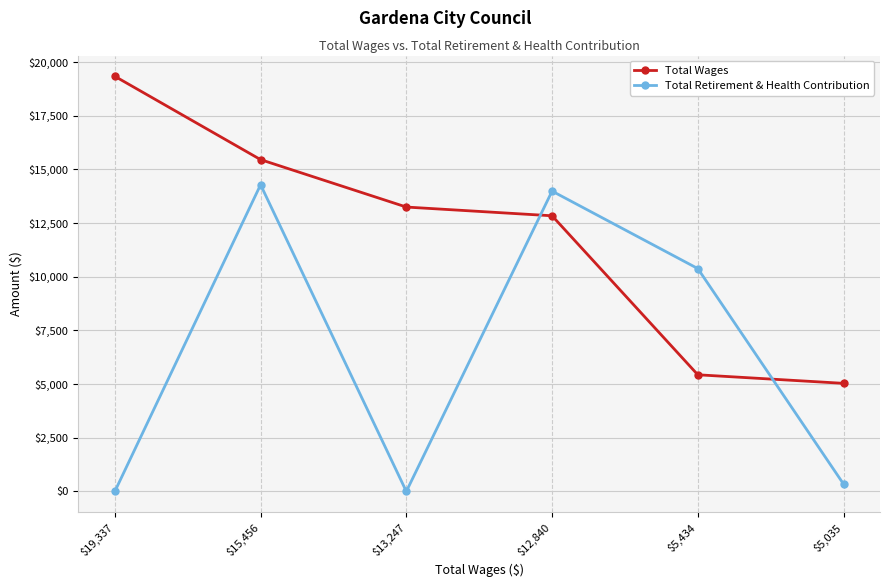

True or false: Total Retirement & Health Contribution has more than 1 interior local peaks.

True